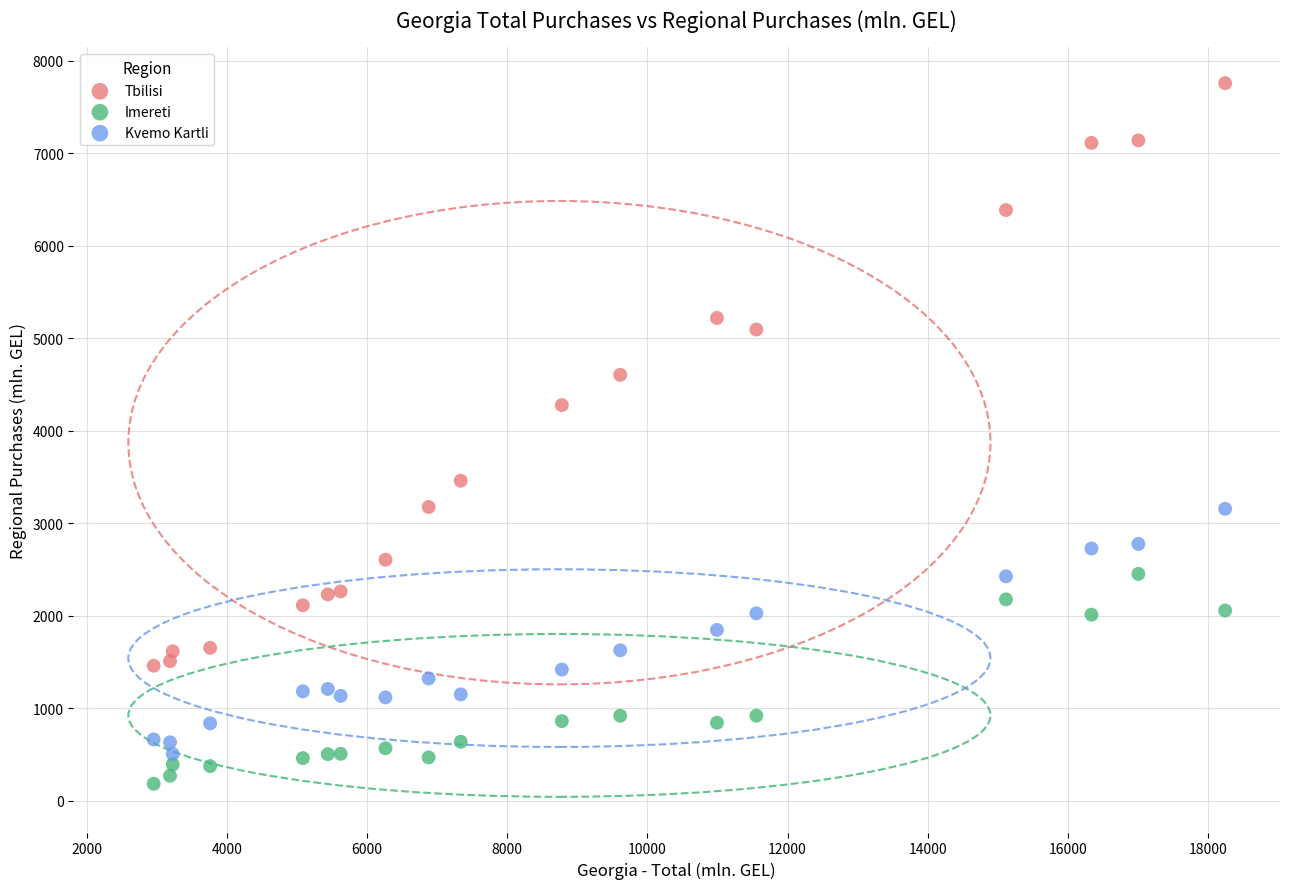

What is the X range (max minus min) for the scatter plot?

15283.6